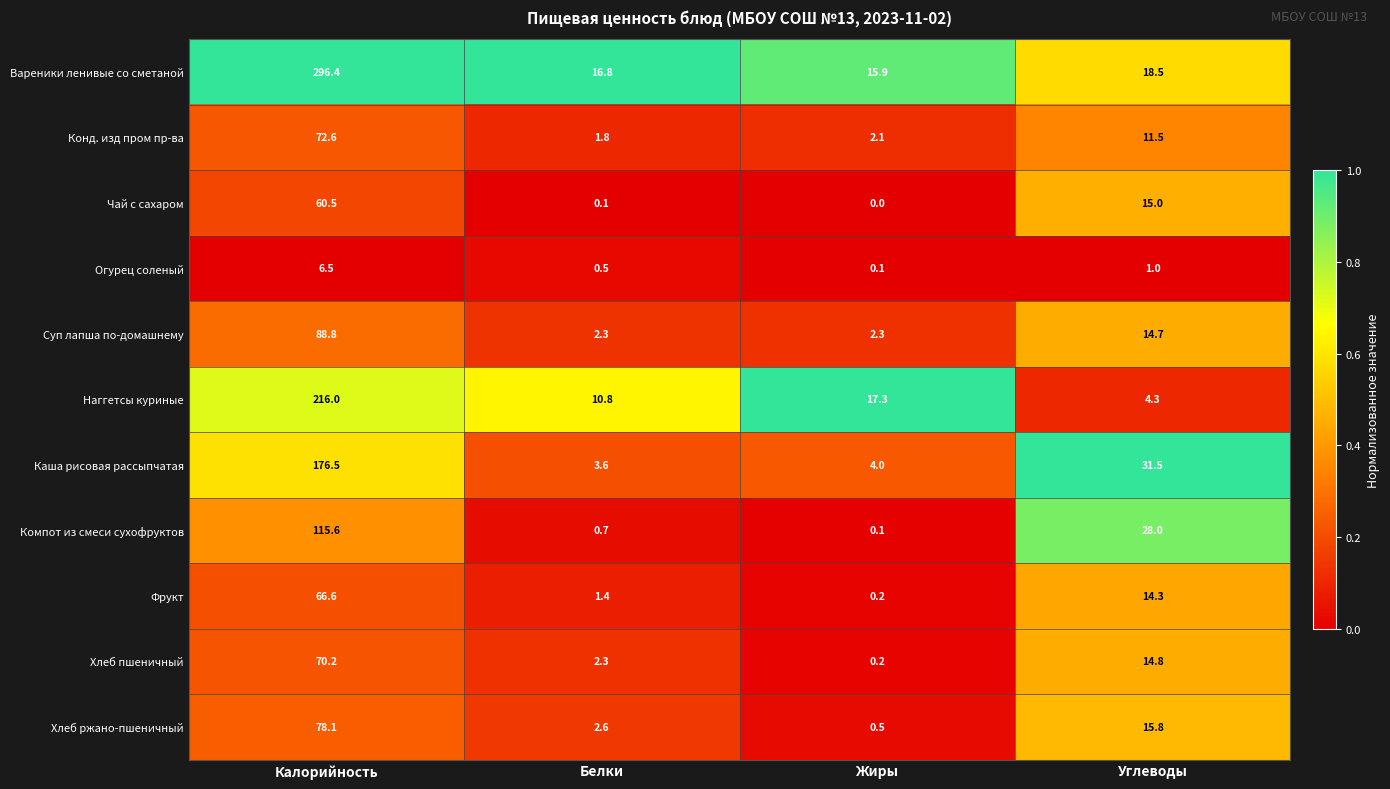

What is the highest value of the Конд. изд пром пр-ва series?

72.6